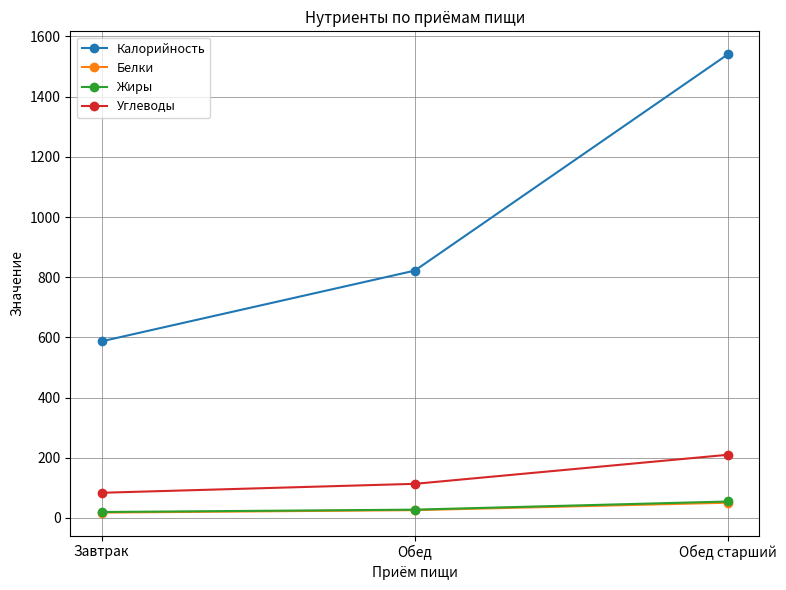

Which category has the highest value in the Калорийность series?

Обед старший